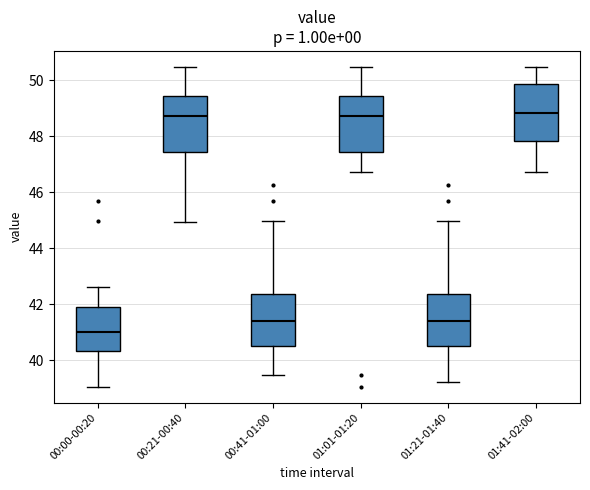

Reading left to right, transcribe this box plot: for each box, give where its median line is, the range the box spans, and where its two whiskers end, as read against the y-axis. The values are not printed on the chart, so give them approximately, as read against the axis.

00:00-00:20: median 41.0, box 40.4 to 41.8, whiskers 39.0 to 42.6
00:21-00:40: median 48.8, box 47.4 to 49.4, whiskers 45.0 to 50.4
00:41-01:00: median 41.4, box 40.4 to 42.4, whiskers 39.4 to 45.0
01:01-01:20: median 48.8, box 47.4 to 49.4, whiskers 46.8 to 50.4
01:21-01:40: median 41.4, box 40.4 to 42.4, whiskers 39.2 to 45.0
01:41-02:00: median 48.8, box 47.8 to 49.8, whiskers 46.8 to 50.4